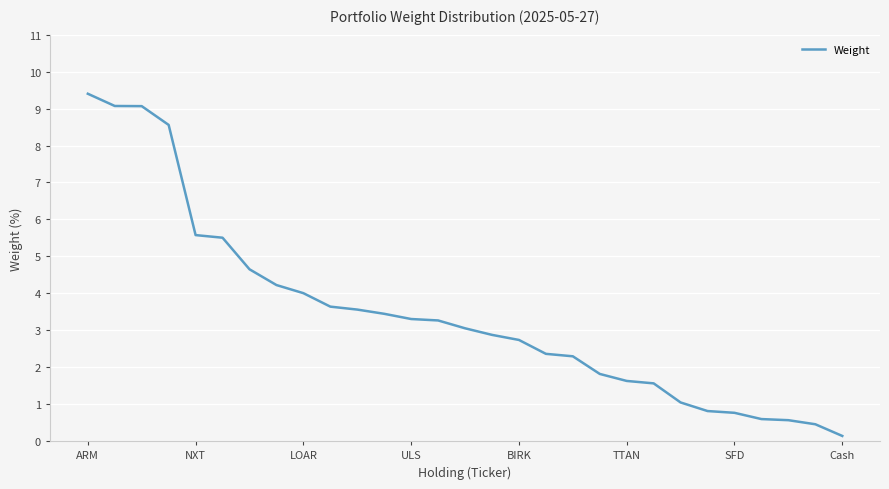

Does the chart display data point markers on the line(s)?

No